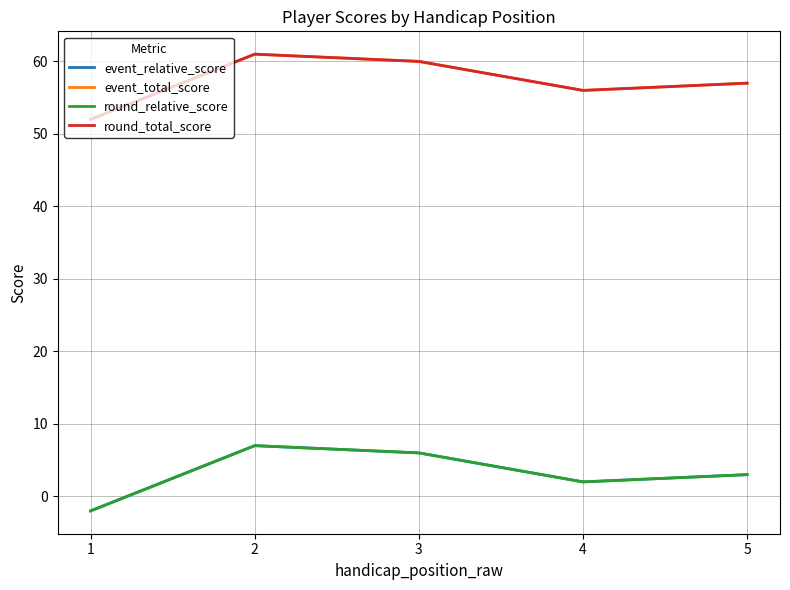

Count the round_relative_score values in the range 2 to 6.

3